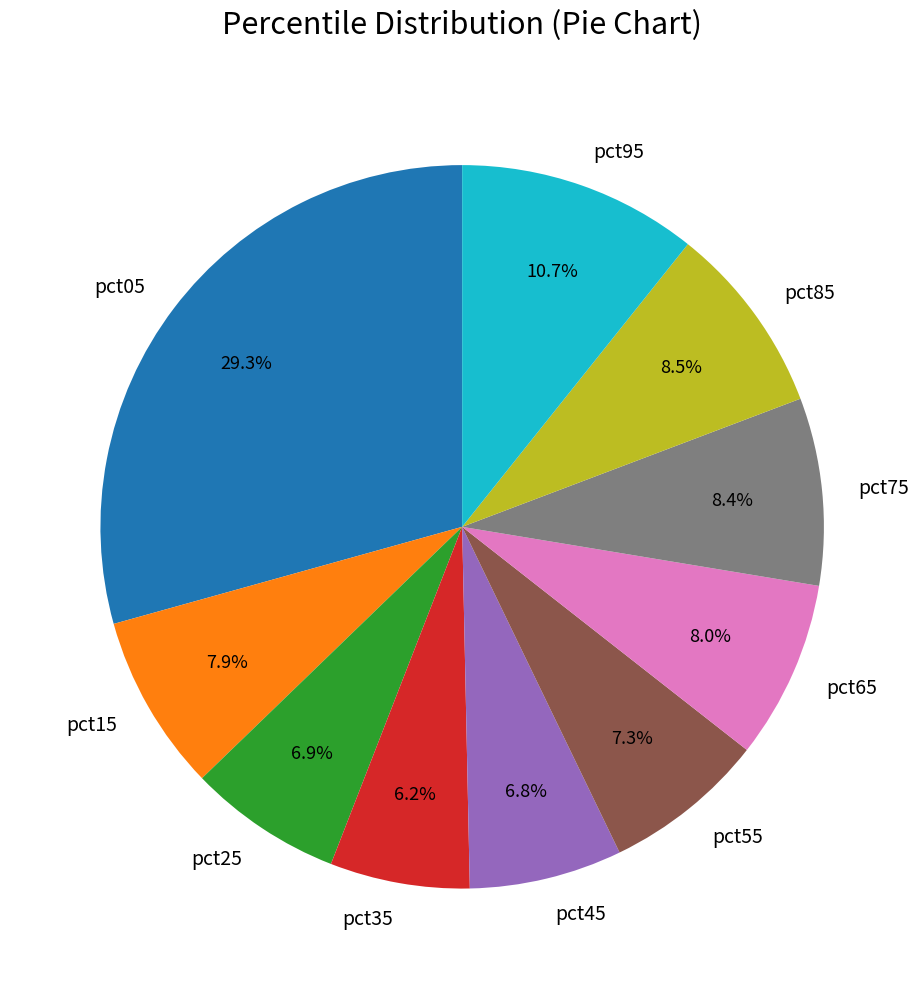

To the nearest percent, what is the average slice percentage?

10%